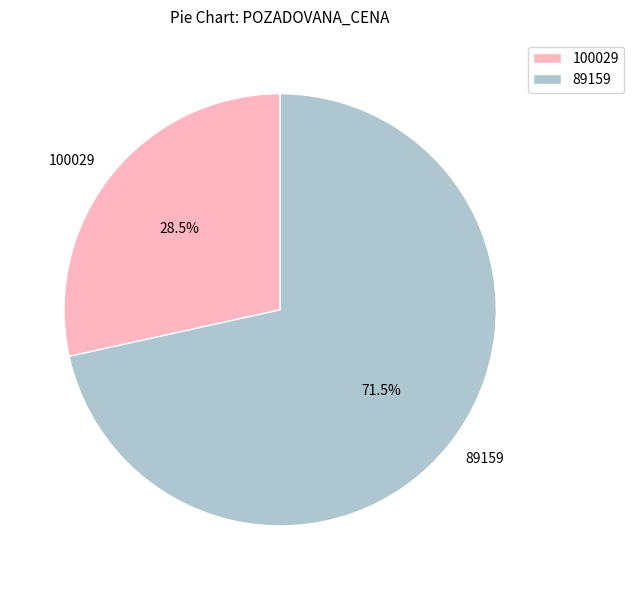

What percentage is NOT represented by 100029?

71.5%